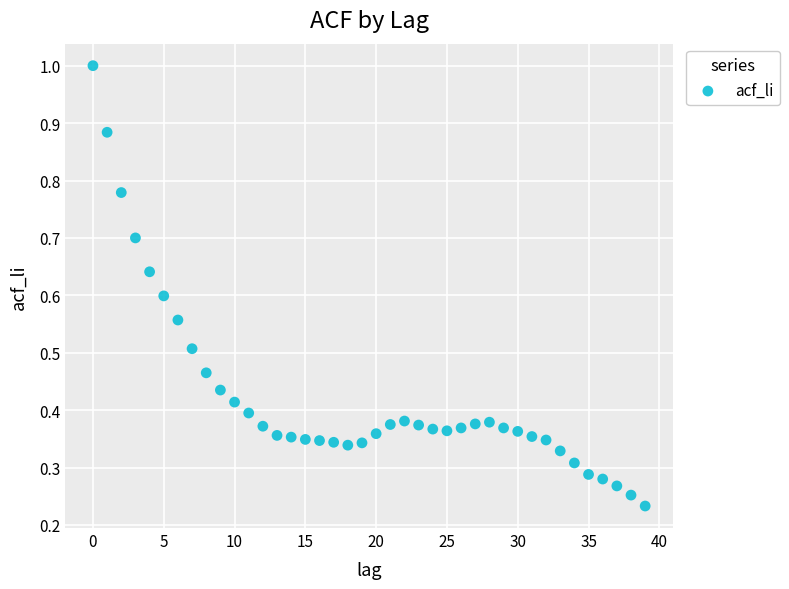

Count the number of points in this scatter plot.

40